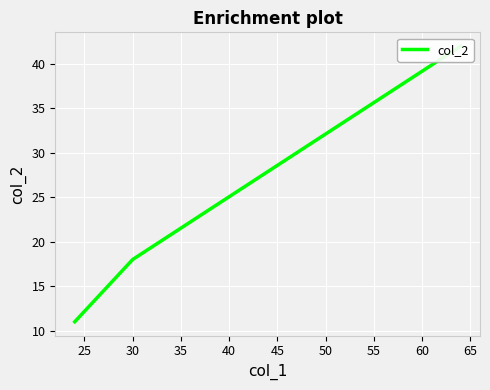

Where is the data nearest to the value 26?

30